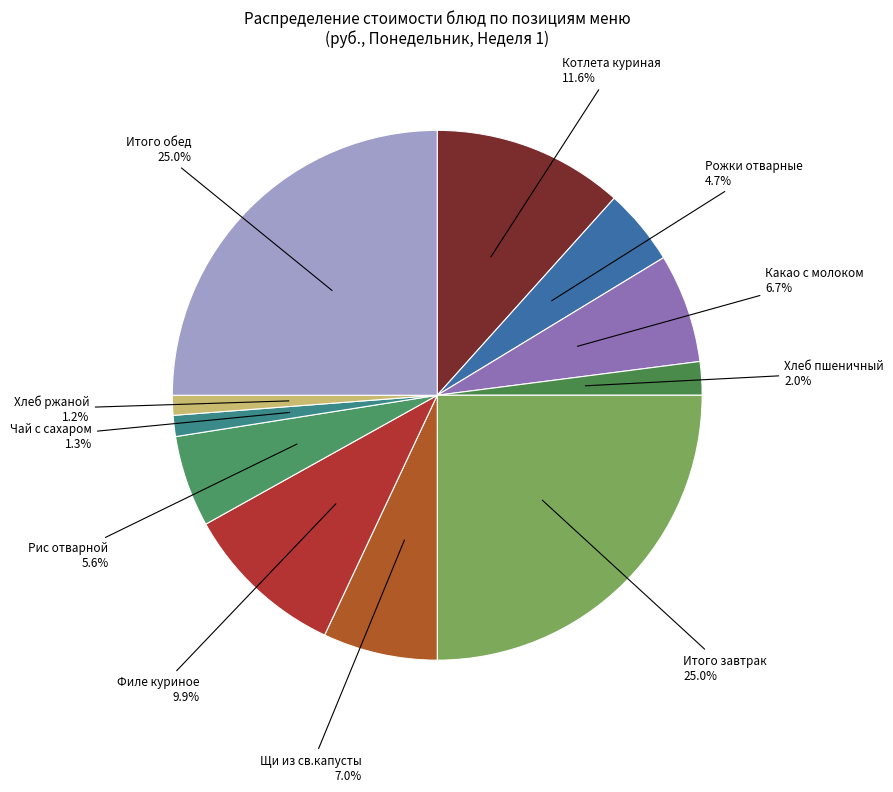

Which slice is the largest?

Итого завтрак